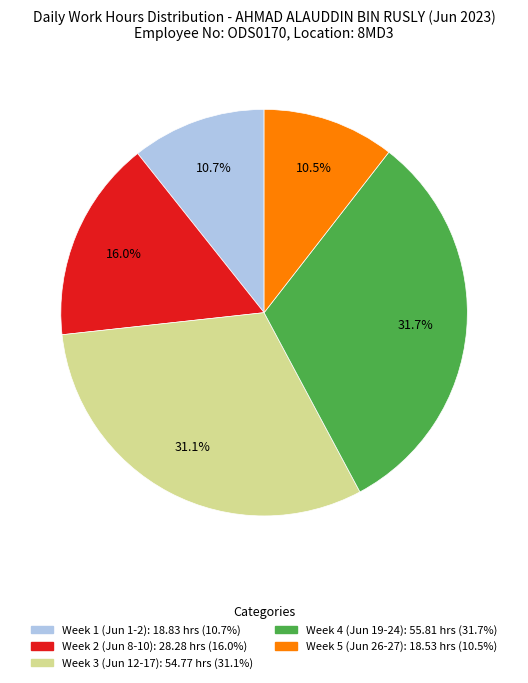

To the nearest percent, what is the average slice percentage?

20%